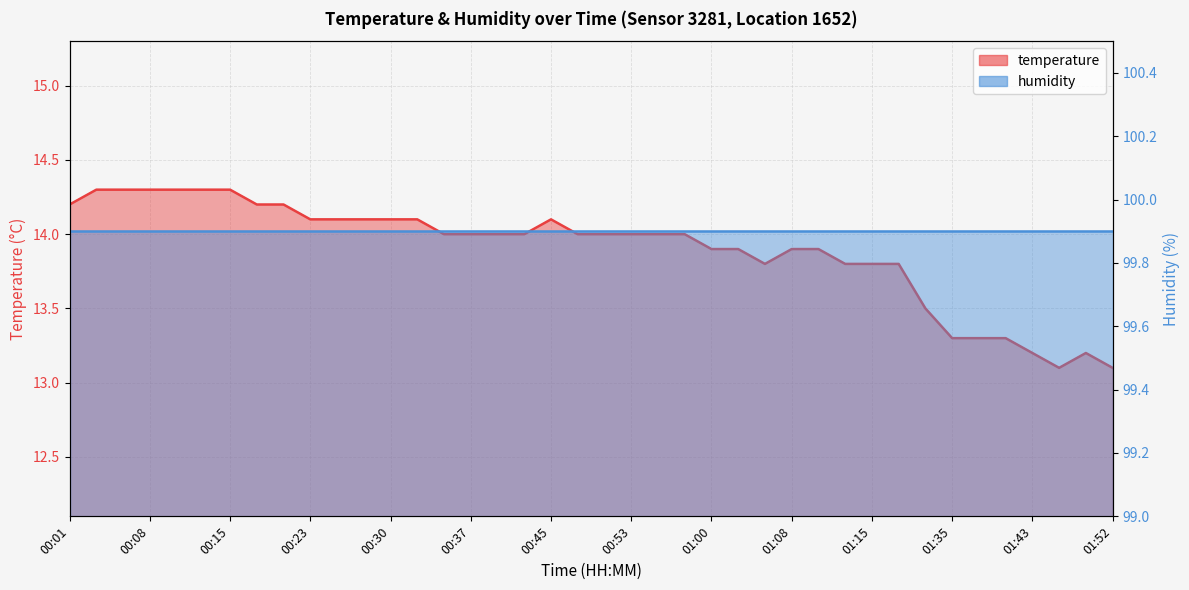

Rank the categories by value from highest to lowest.

00:03, 00:05, 00:08, 00:10, 00:13, 00:15, 00:01, 00:18, 00:20, 00:23, 00:25, 00:28, 00:30, 00:33, 00:45, 00:35, 00:37, 00:40, 00:42, 00:47, 00:50, 00:53, 00:55, 00:58, 01:00, 01:03, 01:08, 01:10, 01:05, 01:13, 01:15, 01:18, 01:30, 01:35, 01:38, 01:40, 01:43, 01:49, 01:46, 01:52